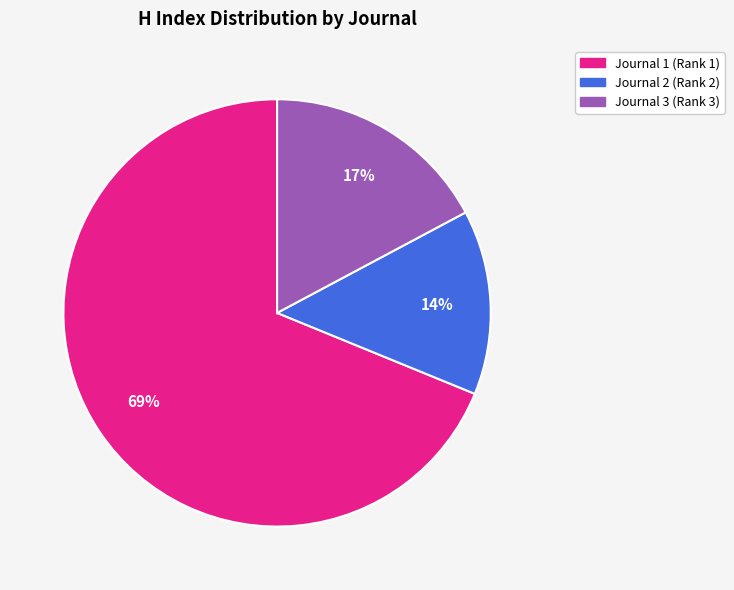

To the nearest percent, what is the average slice percentage?

33%